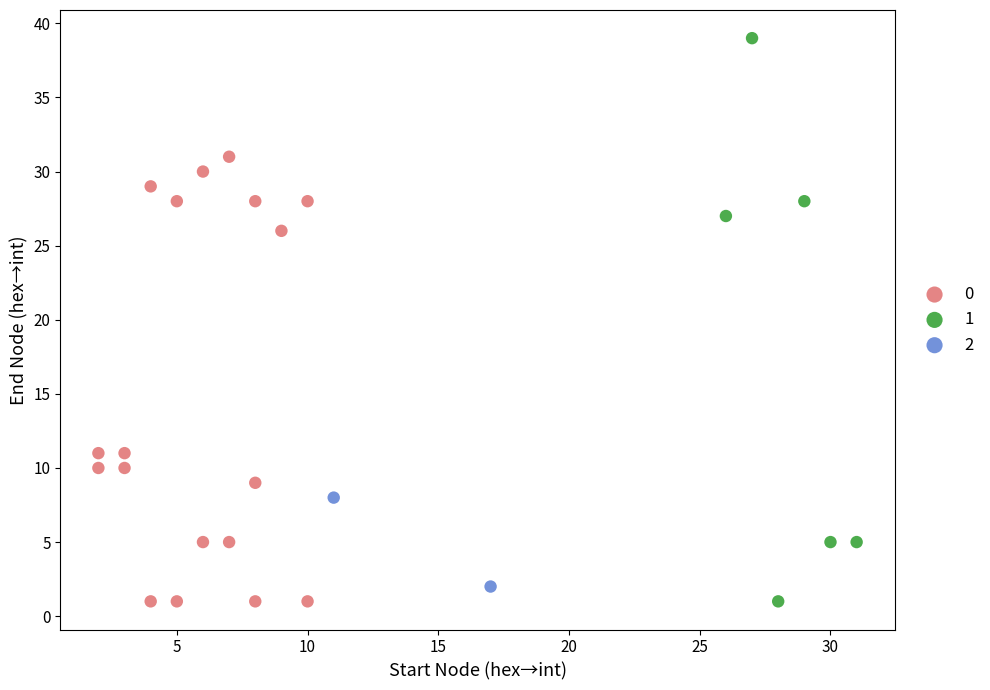

What are all the series names shown in the legend?

0, 1, 2